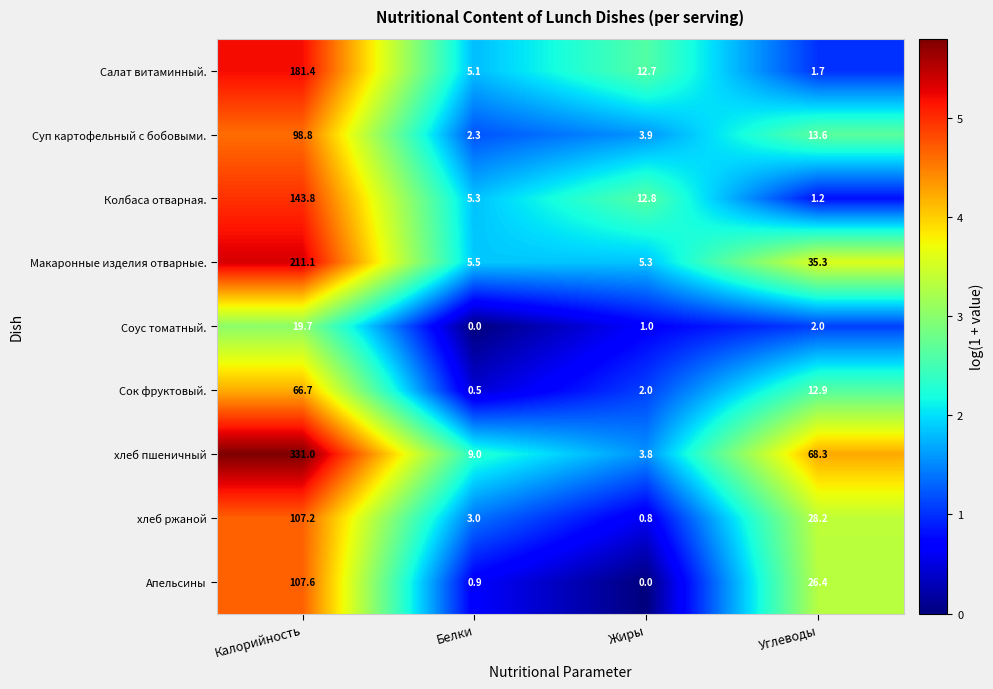

What is the spread (max minus min) of values at Калорийность?

311.3